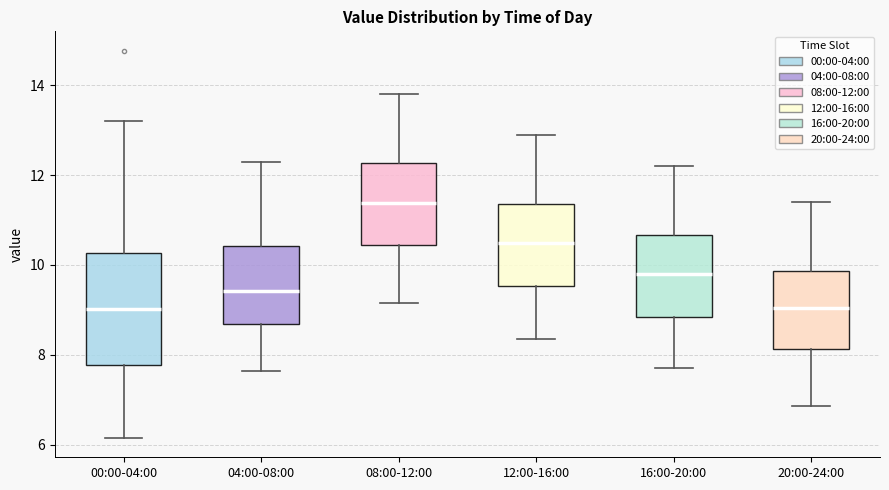

Where is the lower edge of the box for 00:00-04:00 on the y-axis? The values are not printed on the chart, so give them approximately, as read against the axis.

7.8